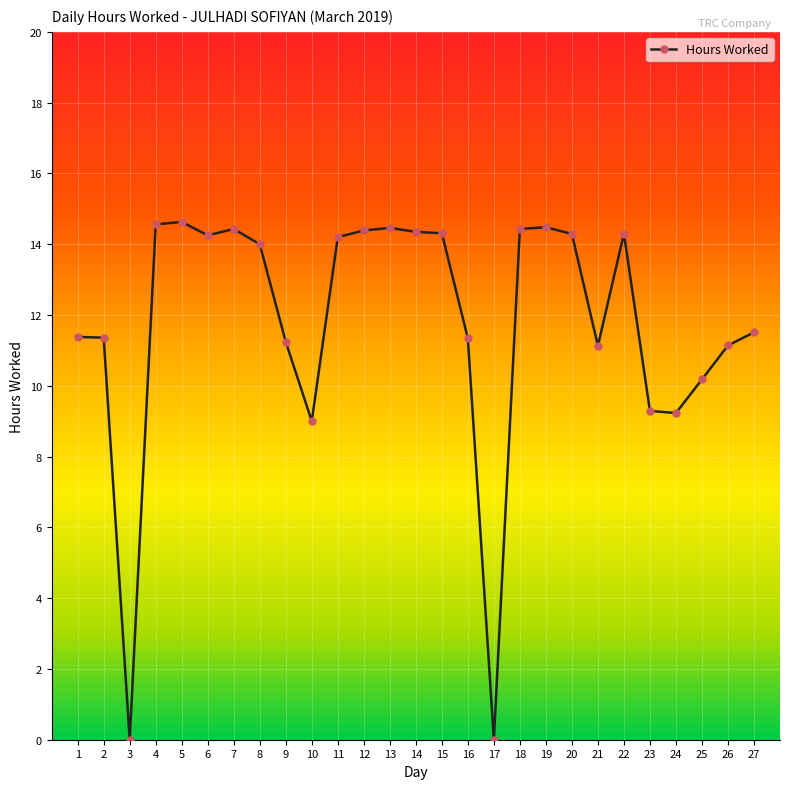

What is the difference between the maximum and minimum values?

14.6